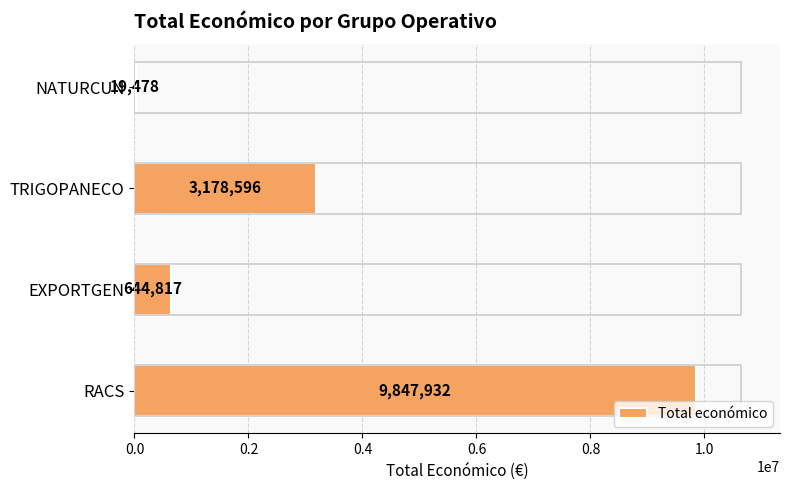

How many categories are shown in the chart?

4